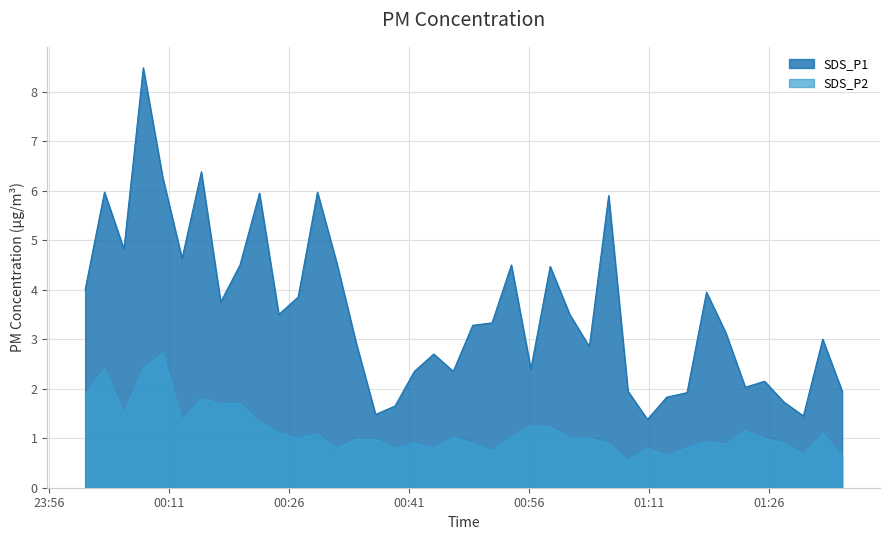

Which series has the largest total across all categories?

SDS_P1